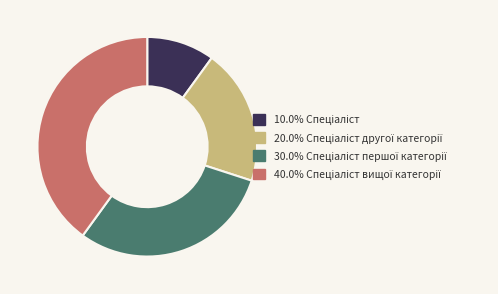

Is there any slice that represents more than half of the pie?

No